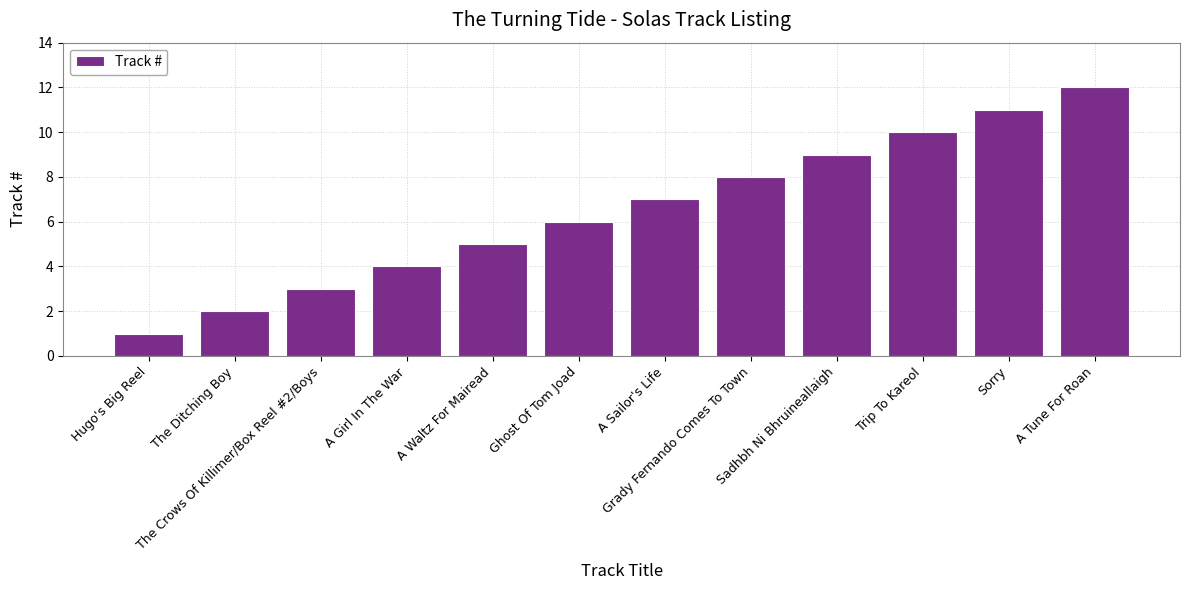

Approximately how many times larger is the value at The Ditching Boy compared to A Tune For Roan?

0.2